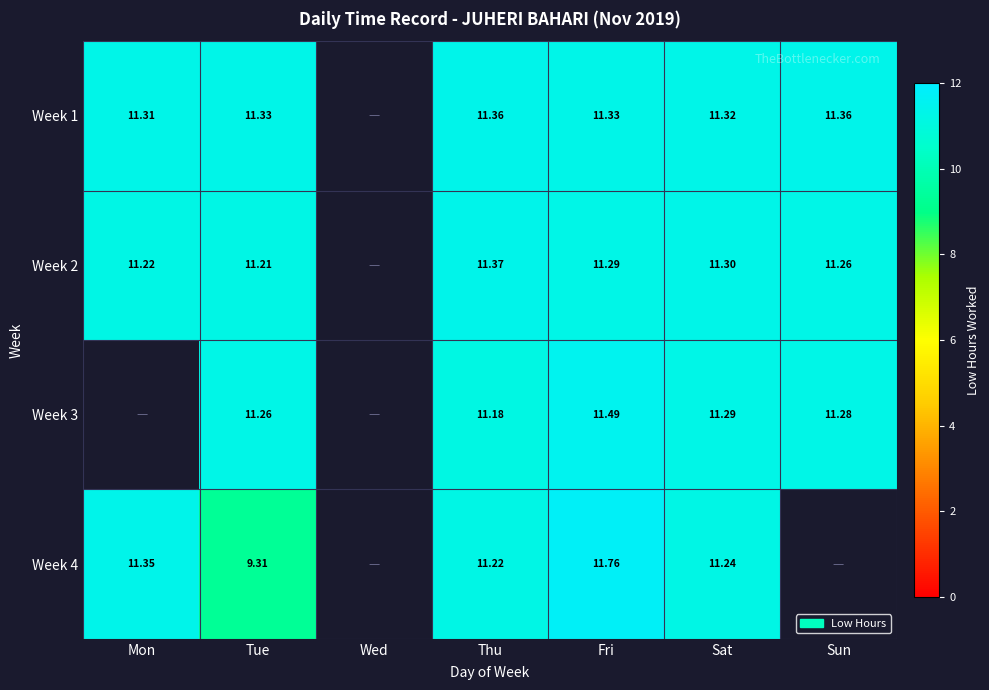

What is the difference between the highest and lowest values at Fri?

0.5